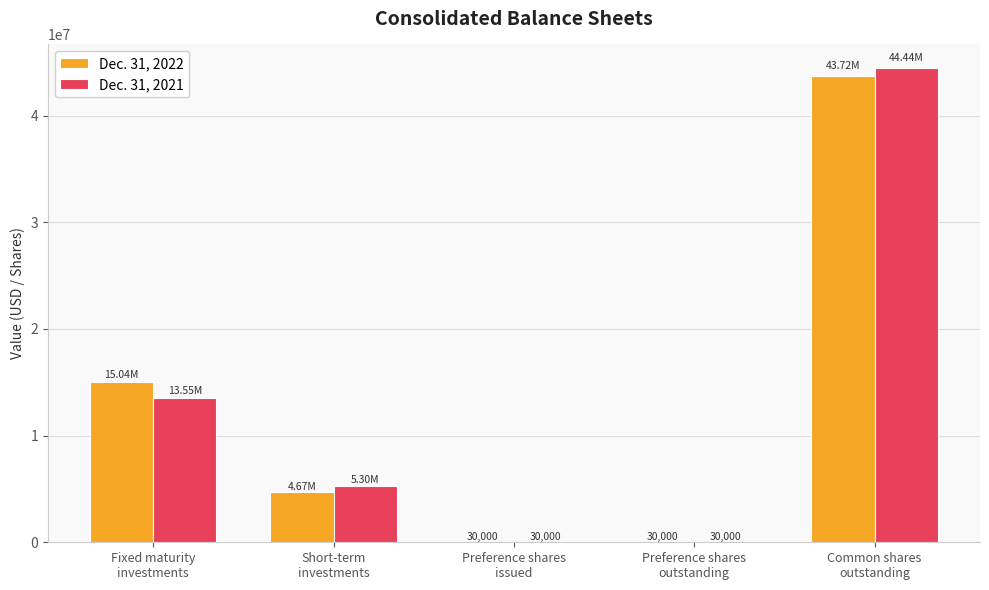

What is the average value of the Dec. 31, 2022 series?

12697594